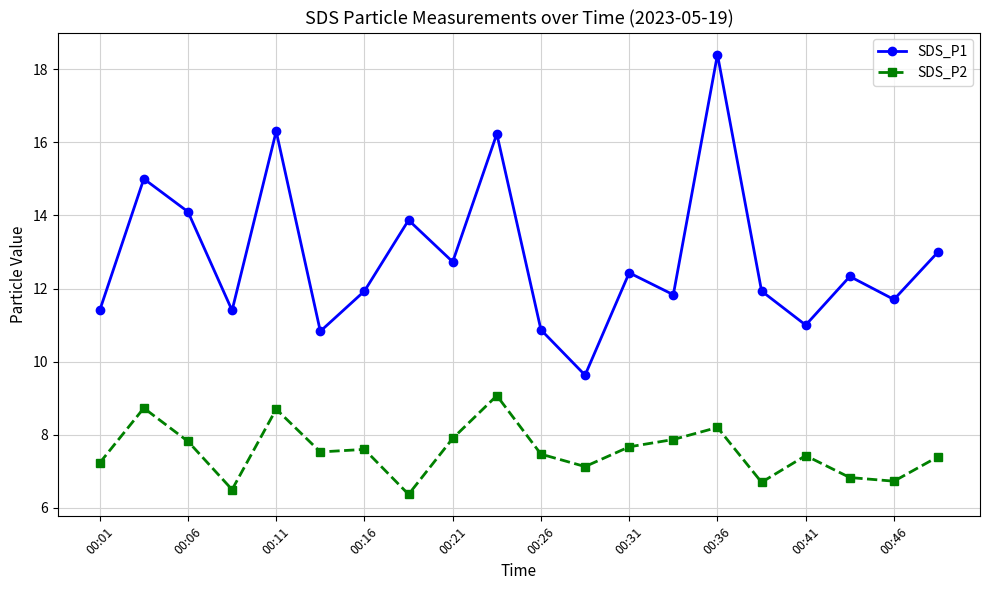

Which series has the largest total across all categories?

SDS_P1